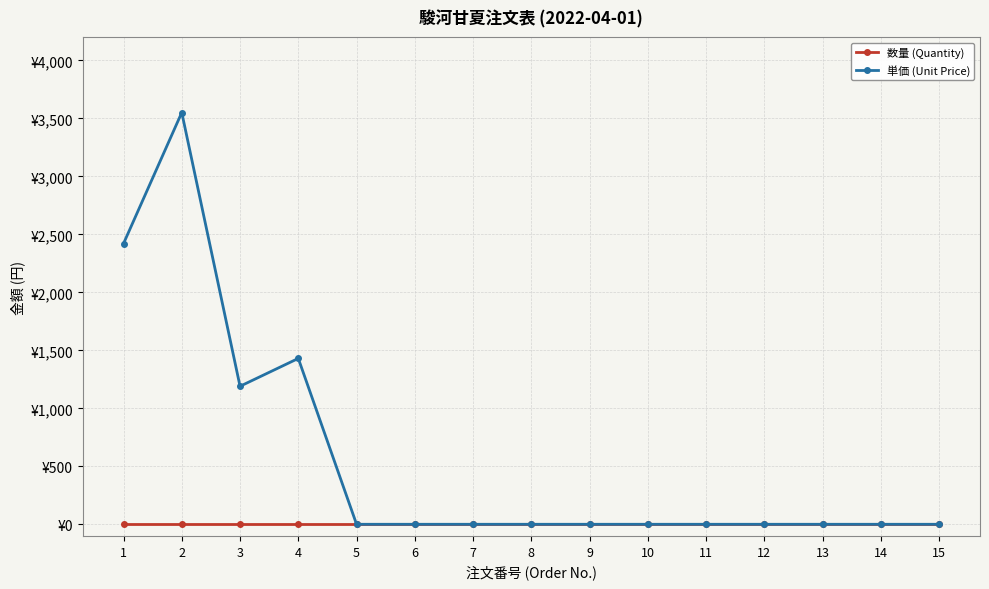

Is this an area chart (filled region under the line)?

No